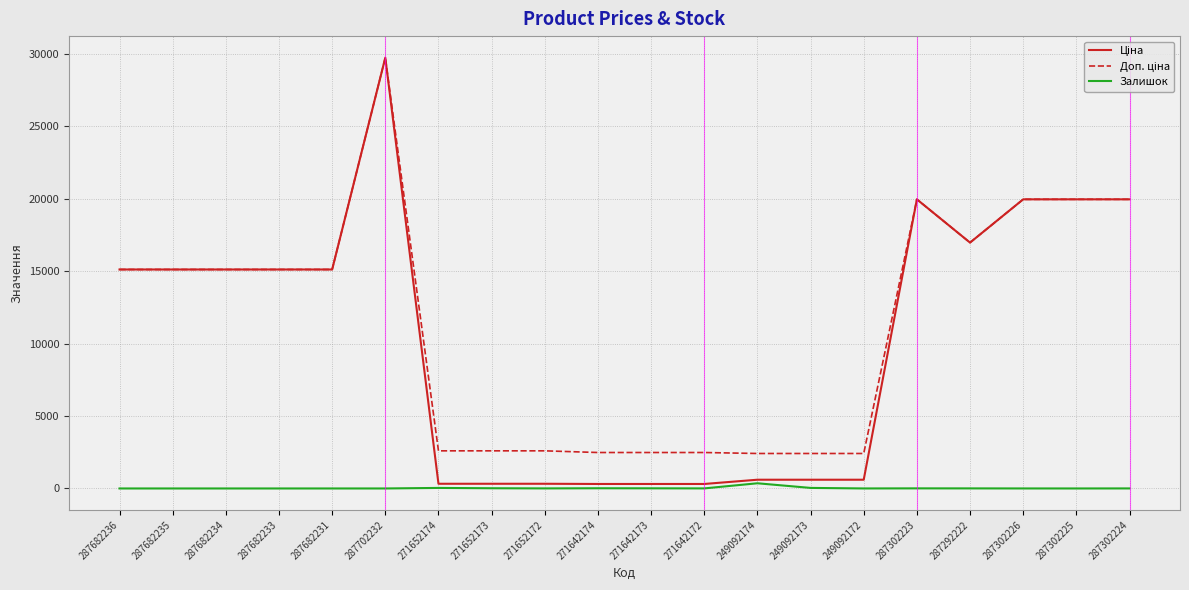

What position from the left is 271642174?

10